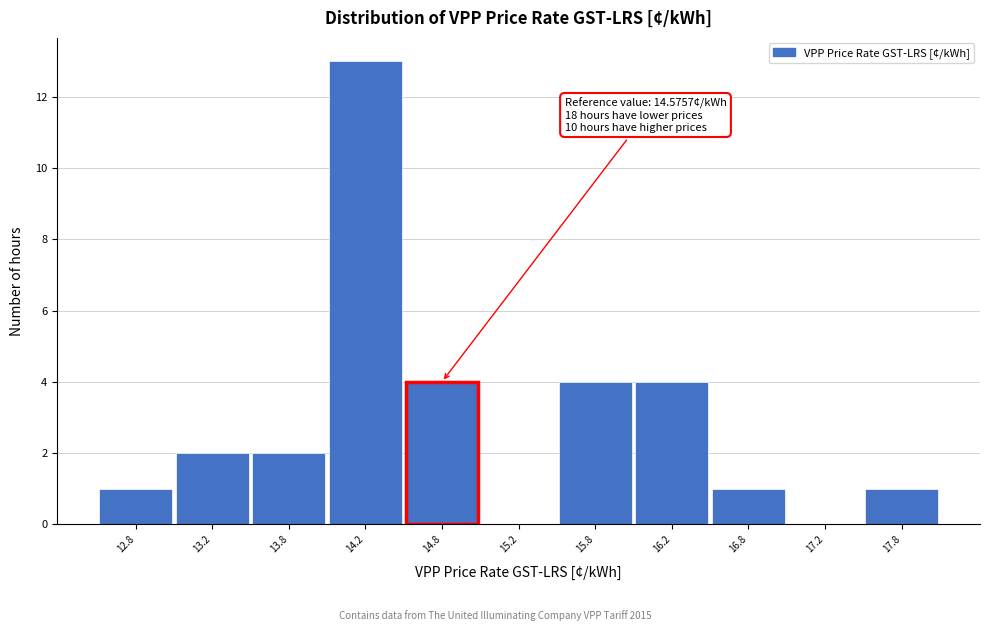

Which range on the x-axis has the tallest bar?

14.0 to 14.5